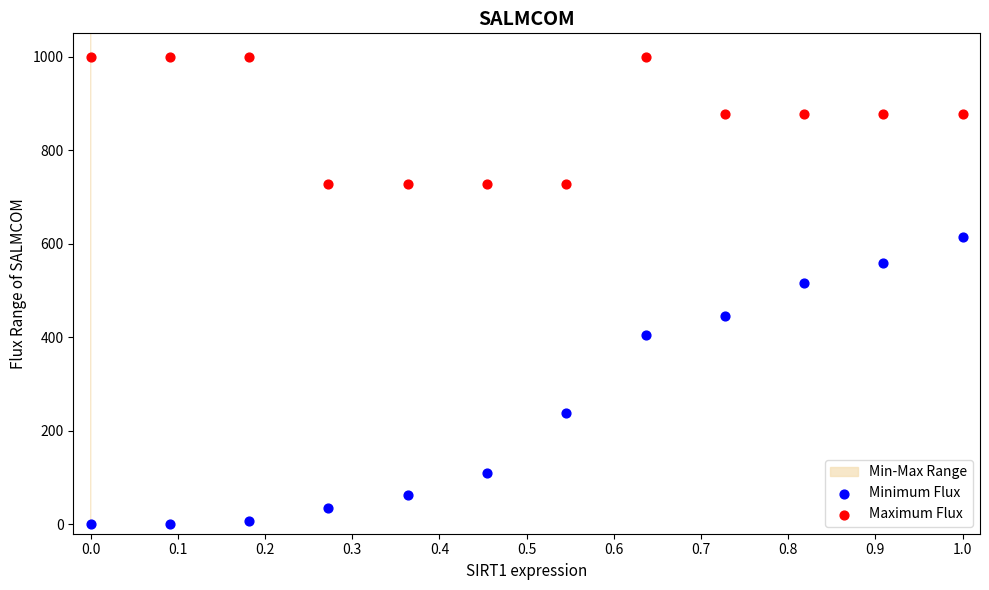

Which series contains the lowest Y value?

Minimum Flux